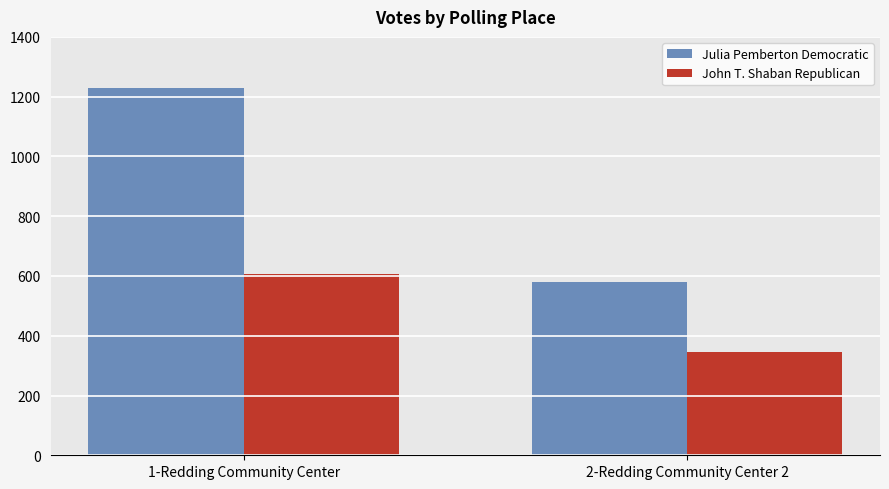

Which category has the highest value in the John T. Shaban Republican series?

1-Redding Community Center